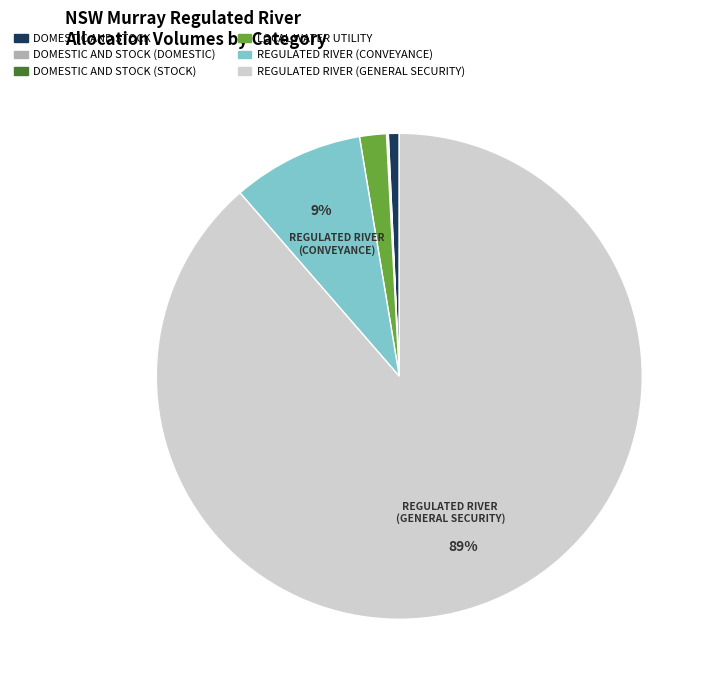

What is the majority slice?

REGULATED RIVER (GENERAL SECURITY)